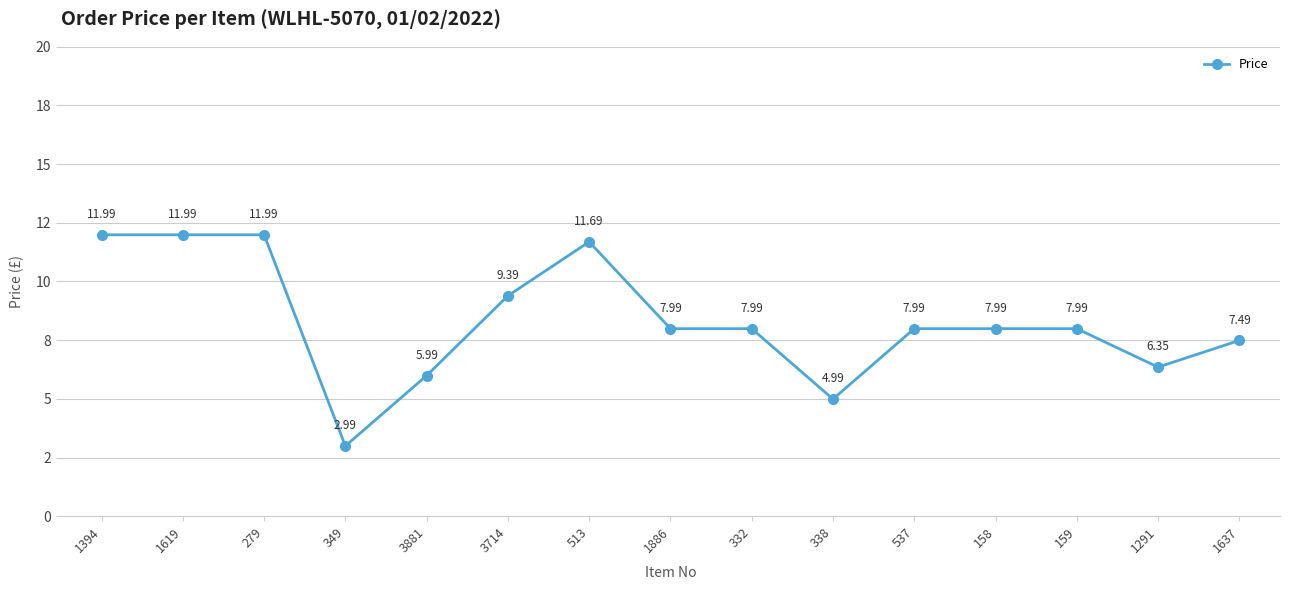

Is it true that the value at 1291 is 6.3?

True